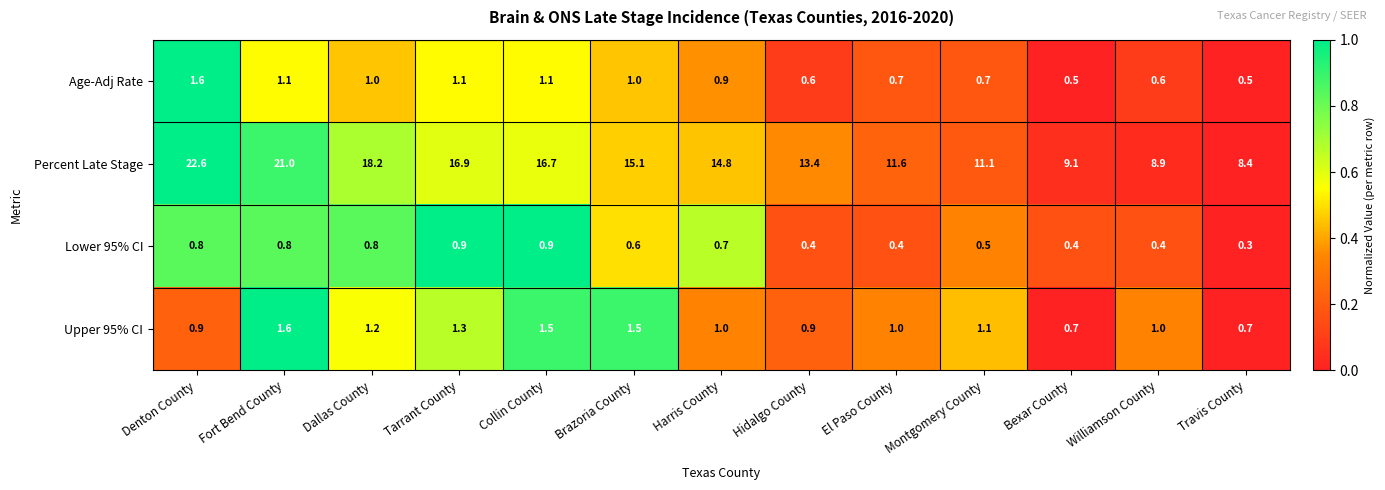

The Lower 95% CI series shows 1.2 at Collin County. True or false?

False